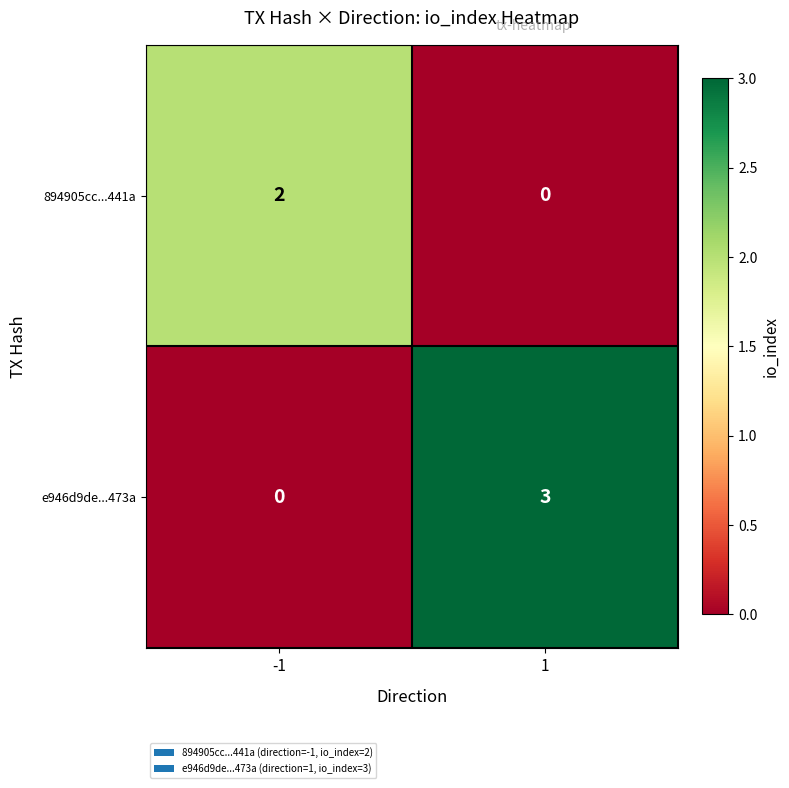

At -1, list the series in order from smallest to largest.

e946d9de...473a, 894905cc...441a